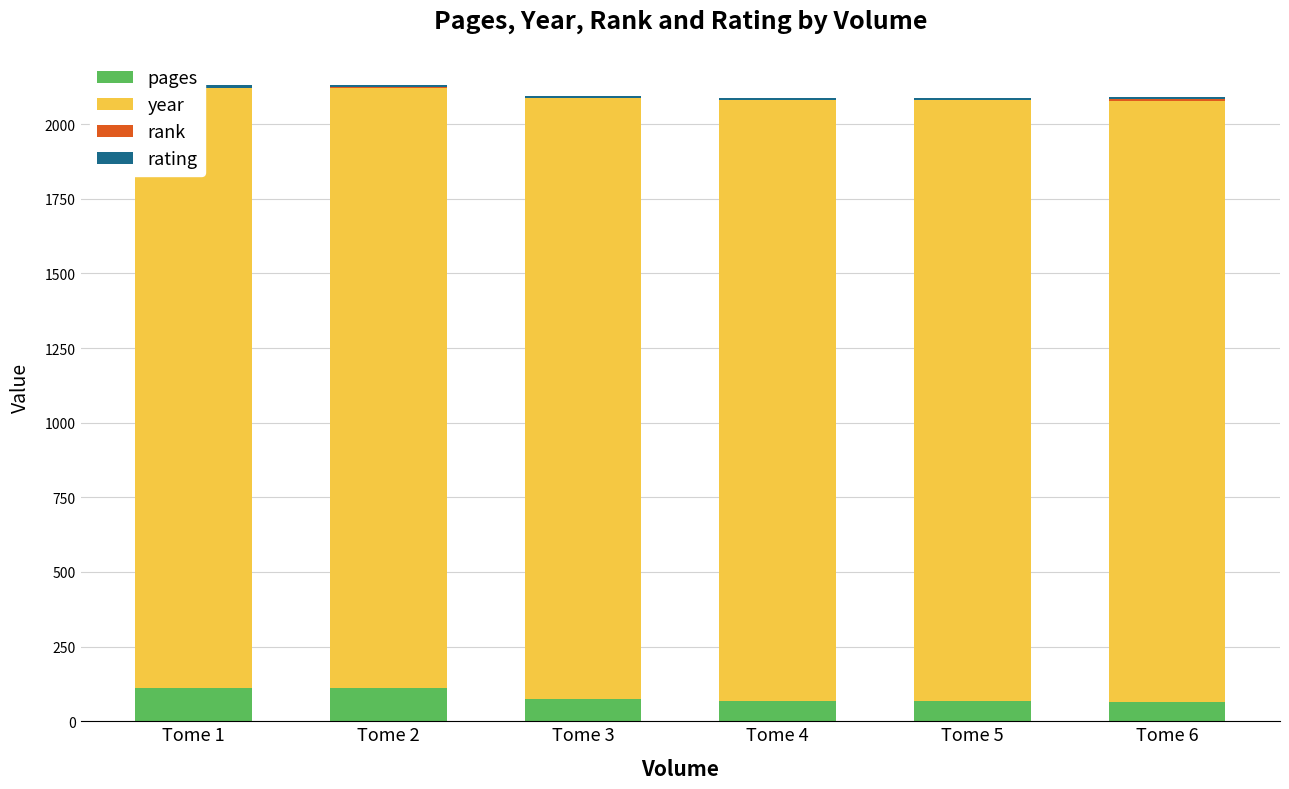

What is the sum of all year values?

12071